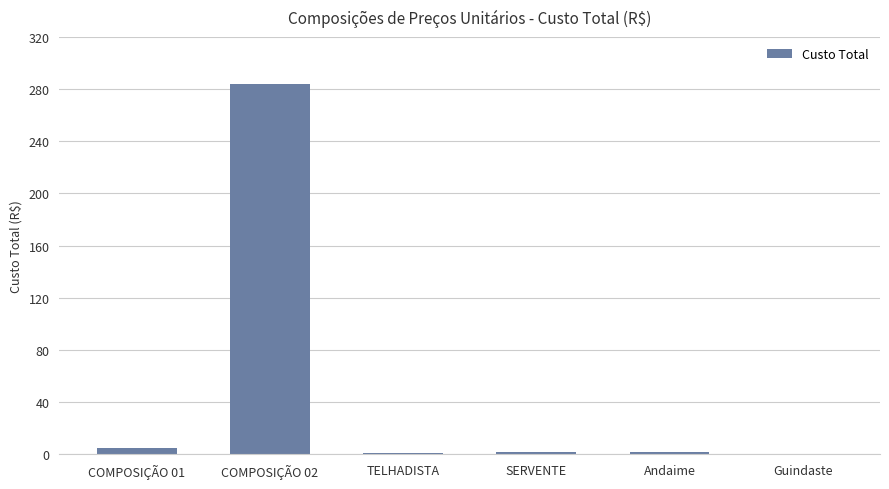

What is the difference between the values at COMPOSIÇÃO 02 and Guindaste?

283.6